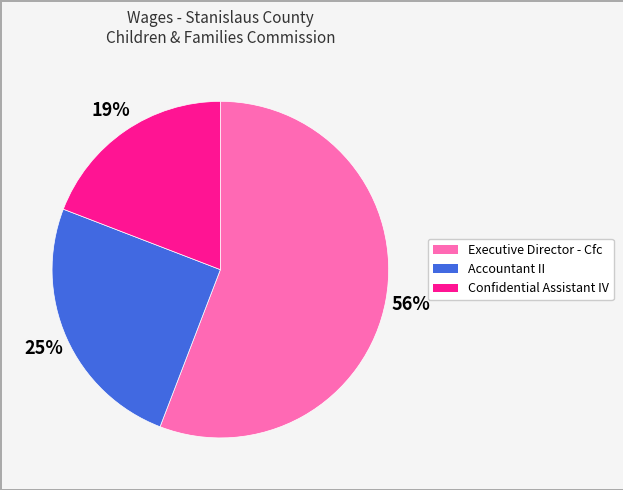

Which slice is the smallest?

Confidential Assistant IV